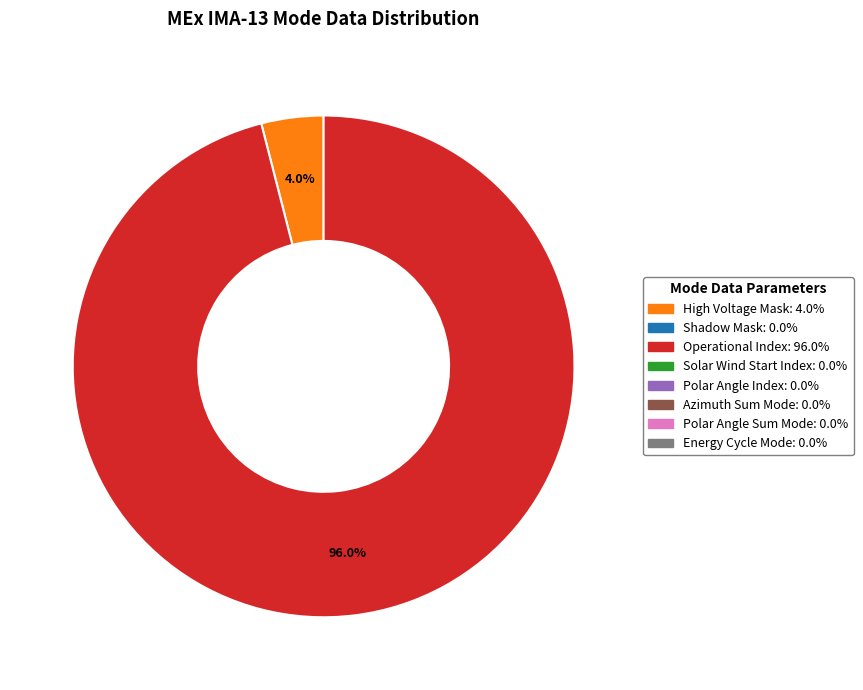

Is there any slice that represents more than half of the pie?

Yes